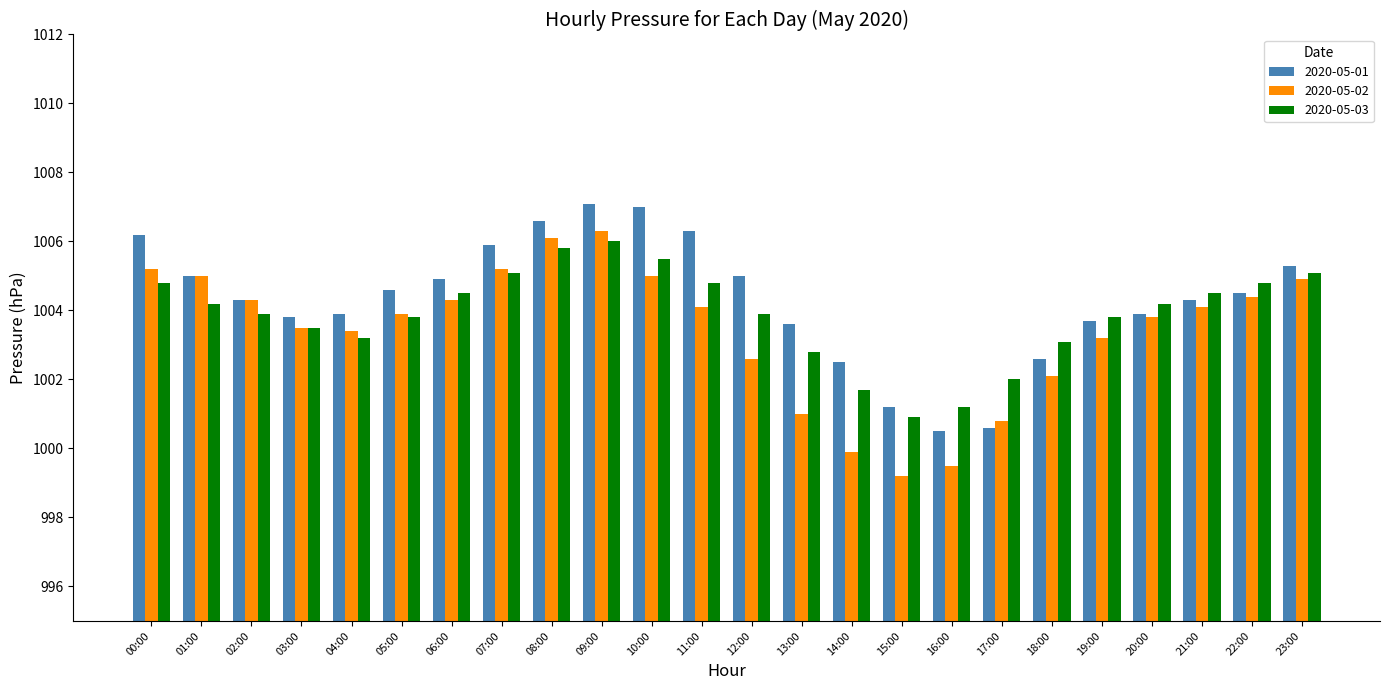

What position from the right is 23:00?

1